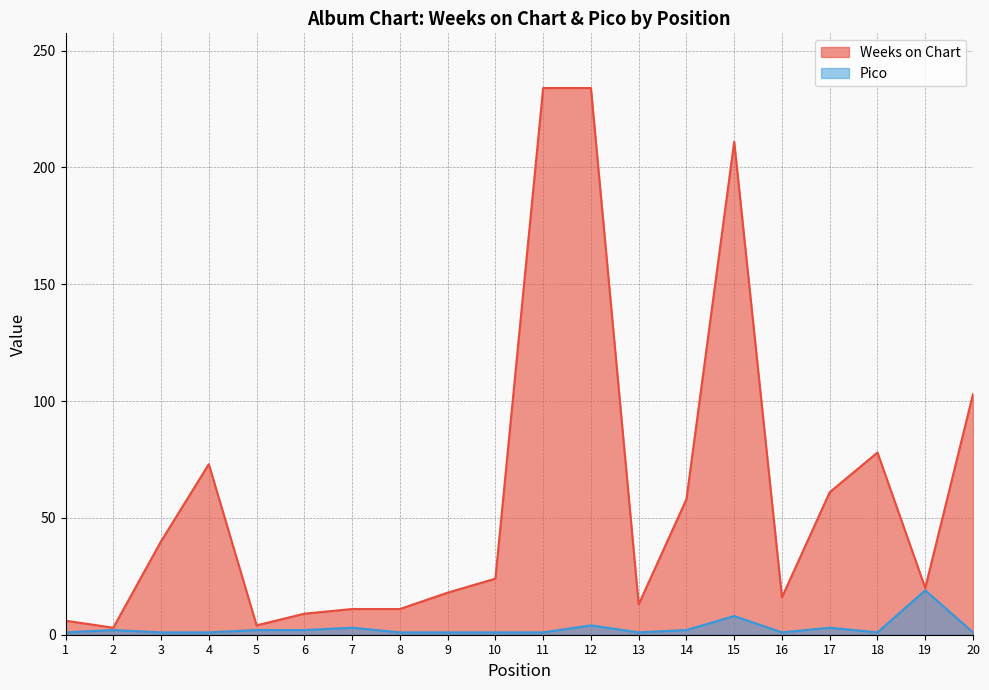

What is the difference between the highest and lowest values at 11?

233